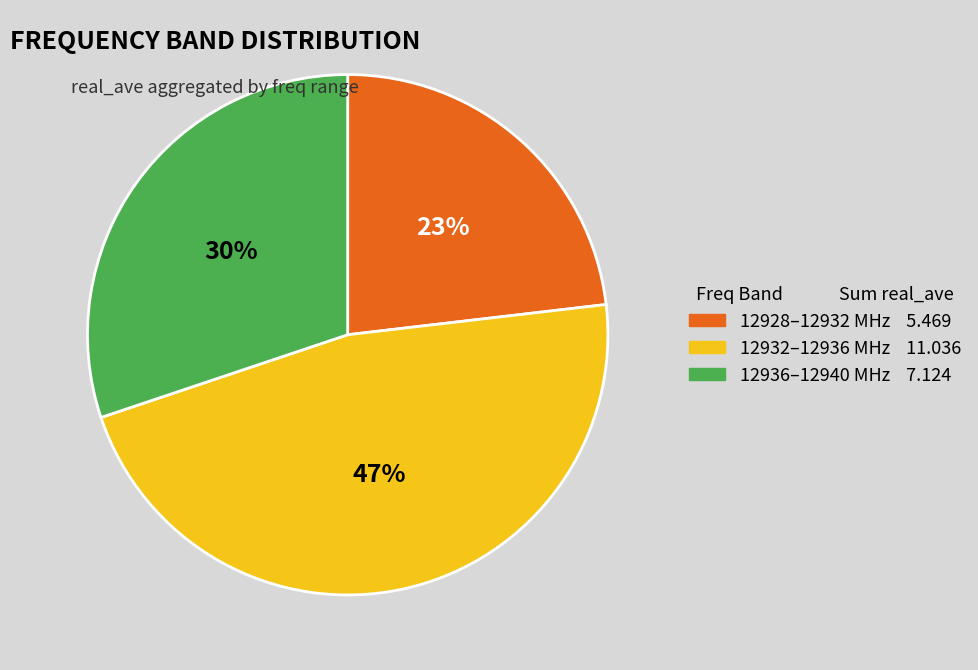

Does any single category account for the majority?

No